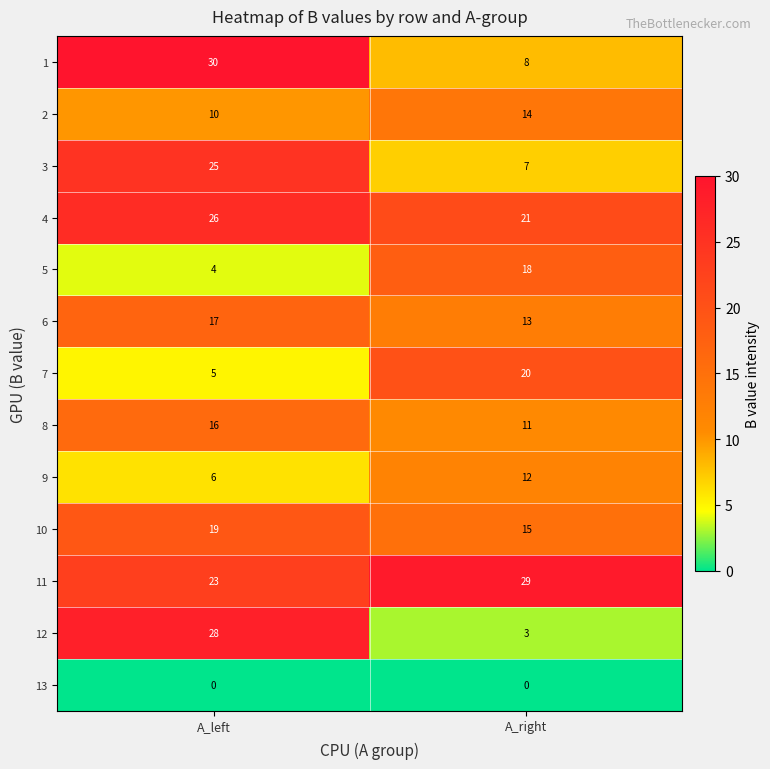

The 1 series shows 5 at A_right. True or false?

False